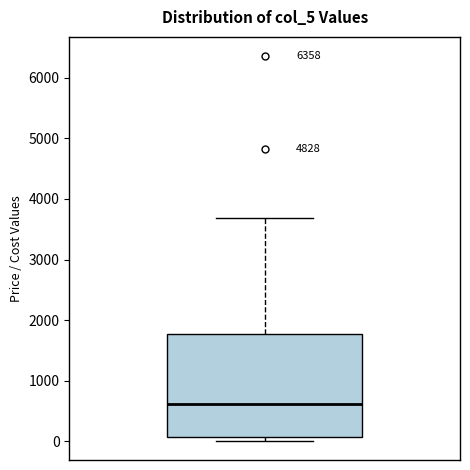

Read this box plot against the y-axis: the position of the median line, the range covered by the box, and the ends of both whiskers. The values are not printed on the chart, so give them approximately, as read against the axis.

median 600, box 100 to 1800, whiskers 0 to 3700